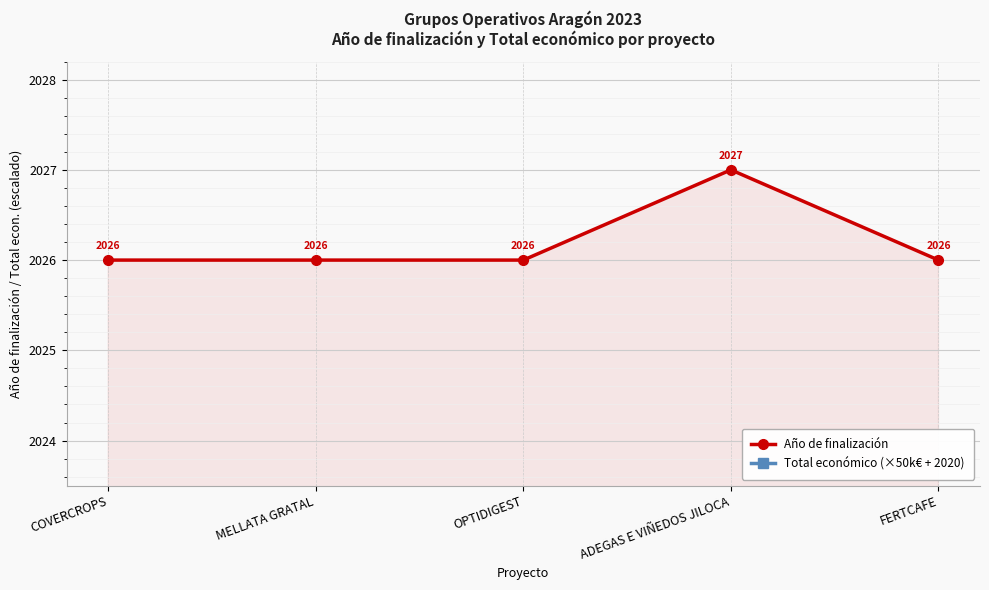

At which label does Total económico (×50k€ + 2020) reach its peak?

OPTIDIGEST